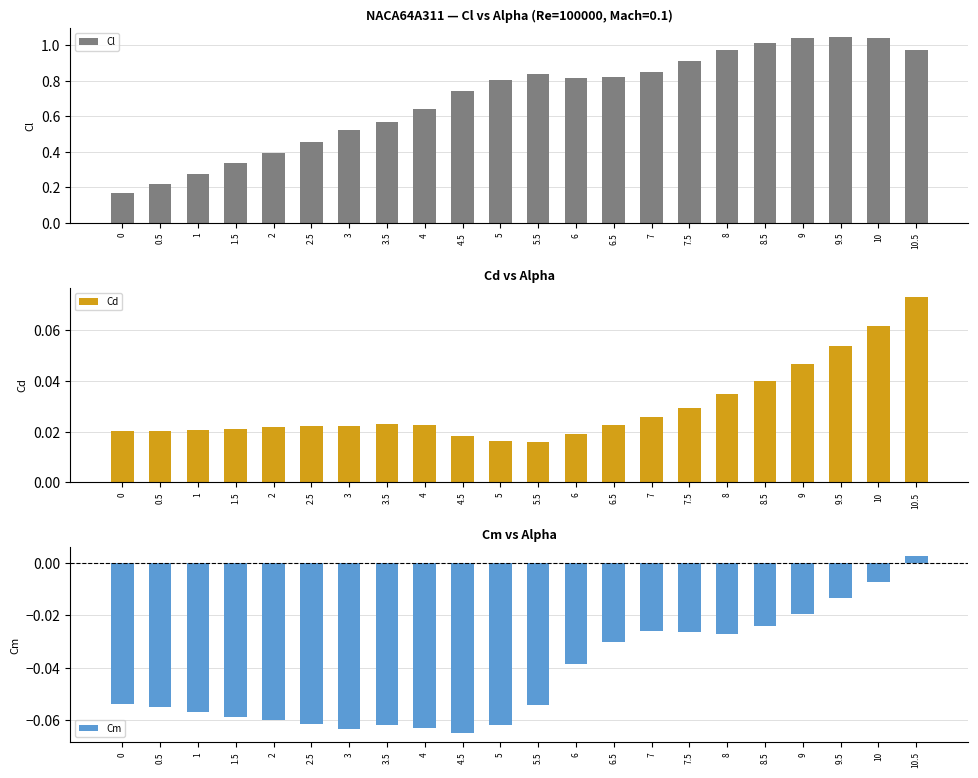

Count the number of data series in this chart.

3